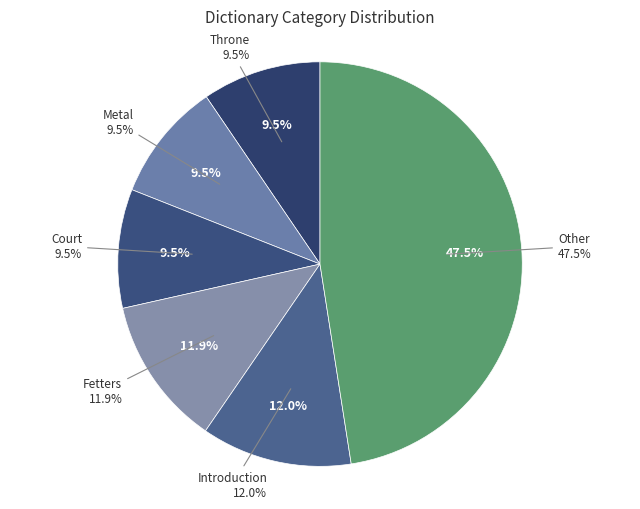

Is there any slice that represents more than half of the pie?

No